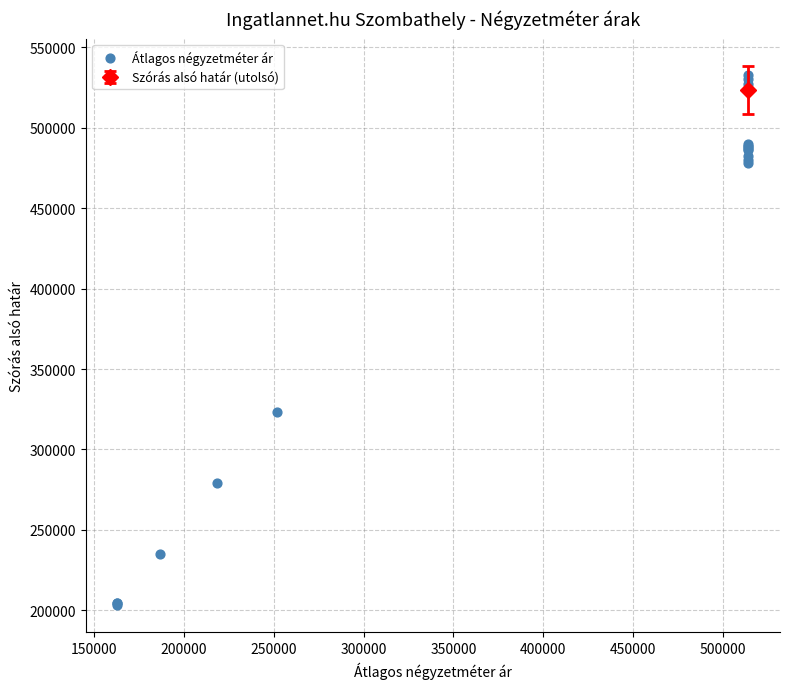

What Y value in the scatter plot is closest to 367817?

323569